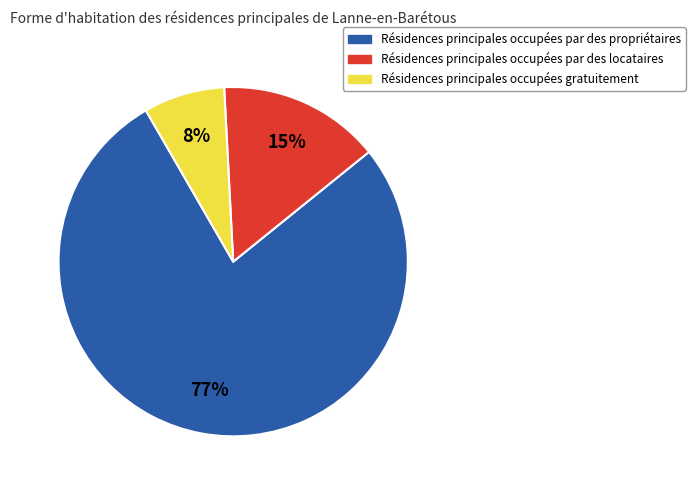

Does any single category account for the majority?

Yes